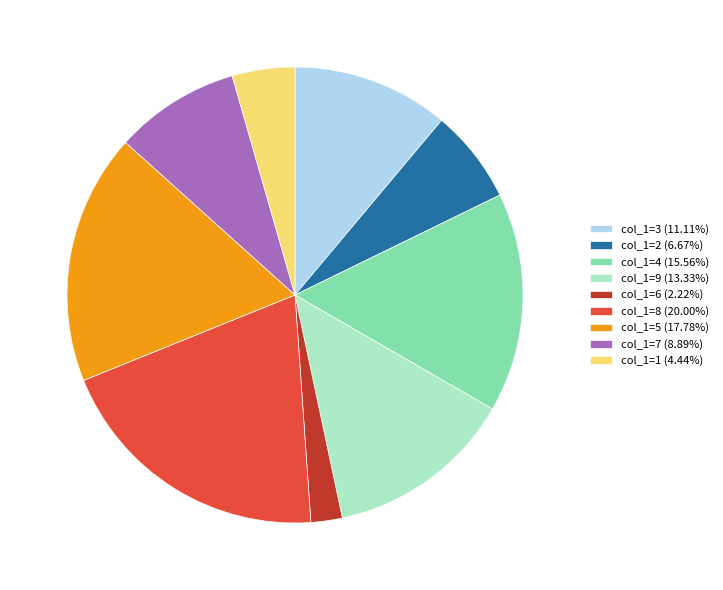

Approximately how many times larger is the value at col_1=6 (2.22%) compared to col_1=1 (4.44%)?

0.5